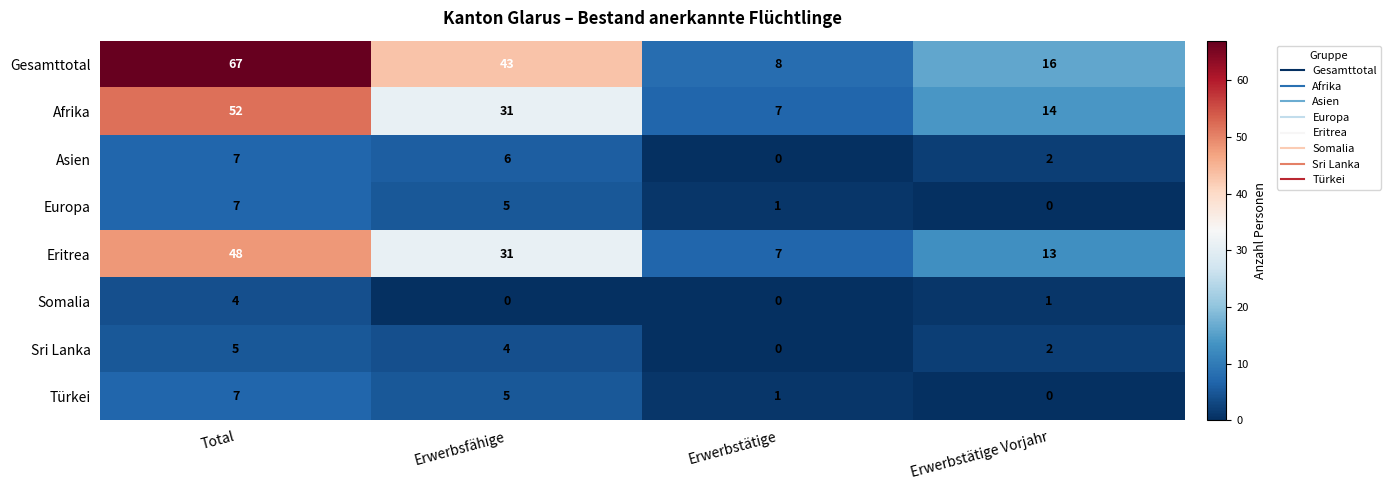

List the labels in order of Türkei value, largest first.

Total, Erwerbsfähige, Erwerbstätige, Erwerbstätige Vorjahr